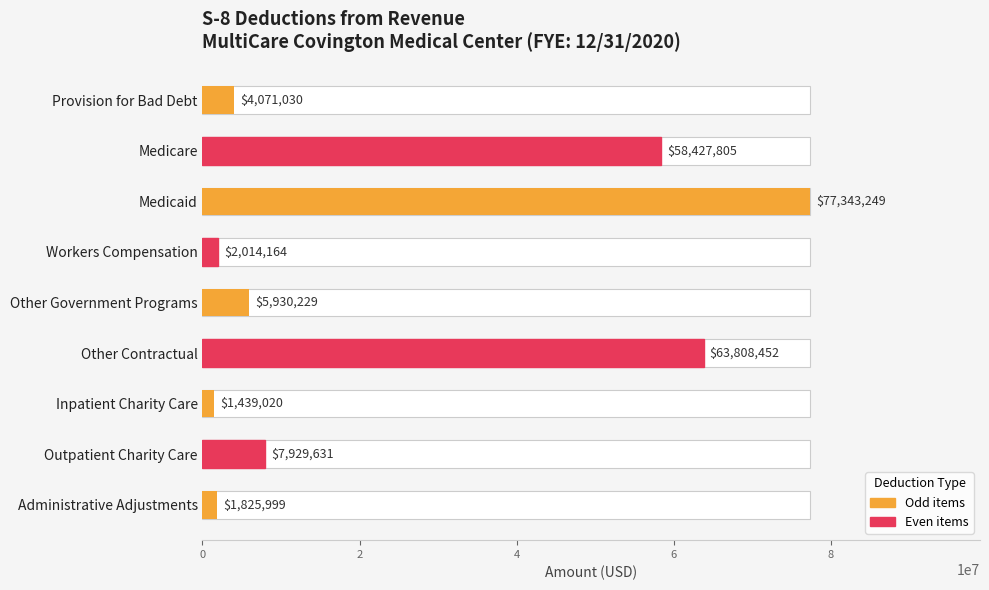

The value at Other Contractual is 40465037.9. True or false?

False